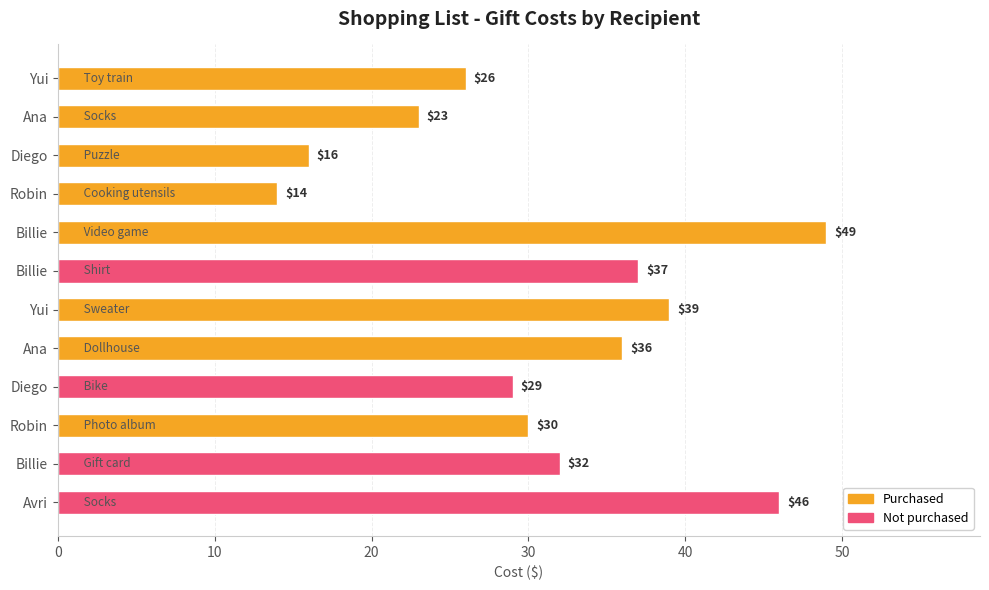

Does the chart contain stacked bars?

No